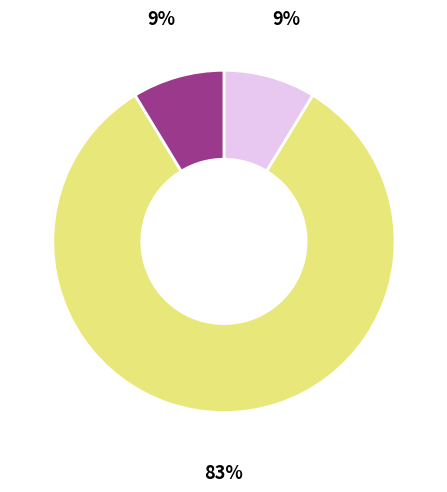

Is there a majority slice in this chart?

Yes